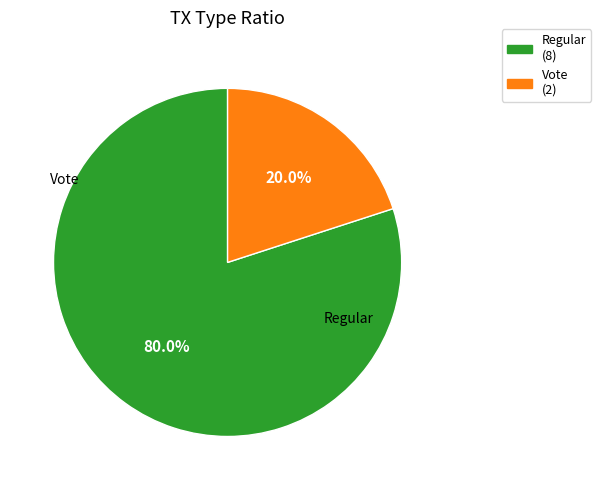

How many segments does this pie chart have?

2